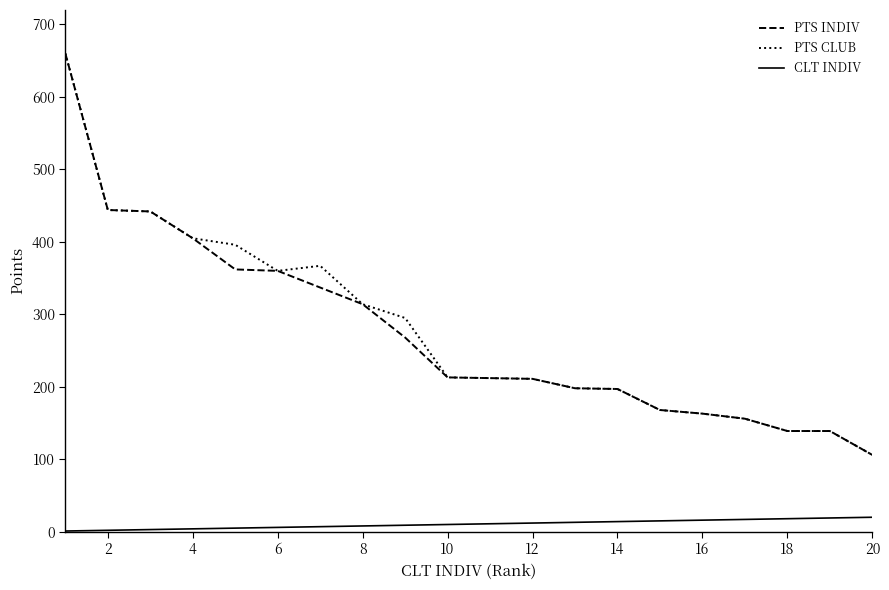

What is the maximum value for PTS INDIV?

660